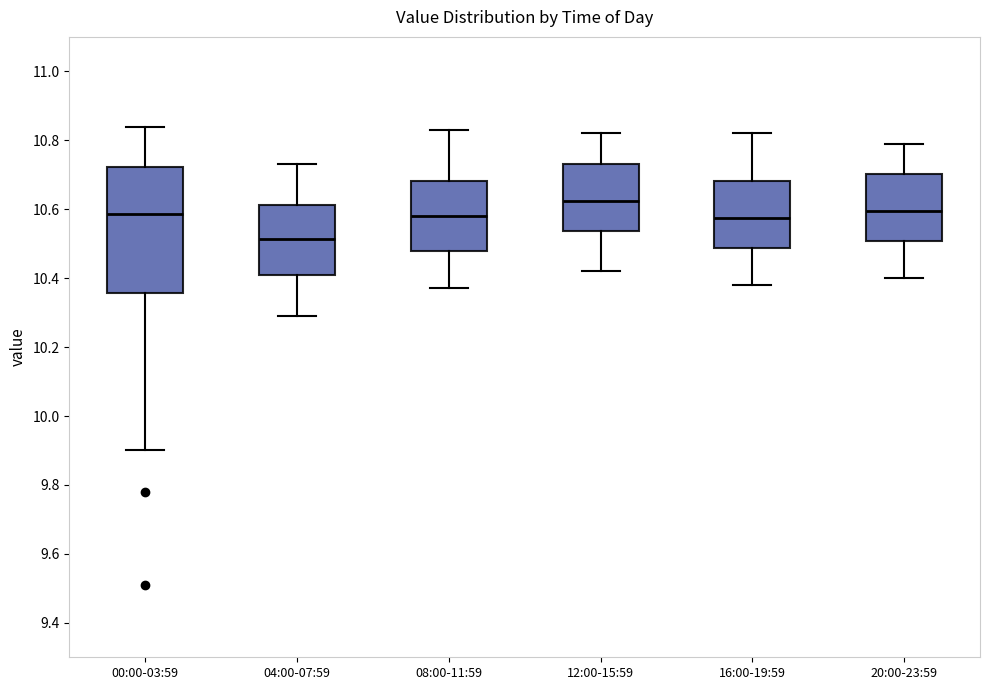

Comparing the boxes themselves (not the whiskers), which one is the tallest?

00:00-03:59